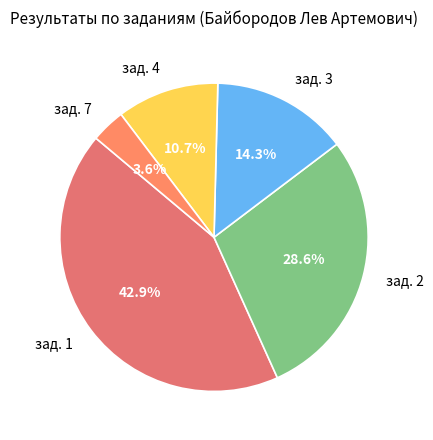

How many slices are in this pie chart?

5